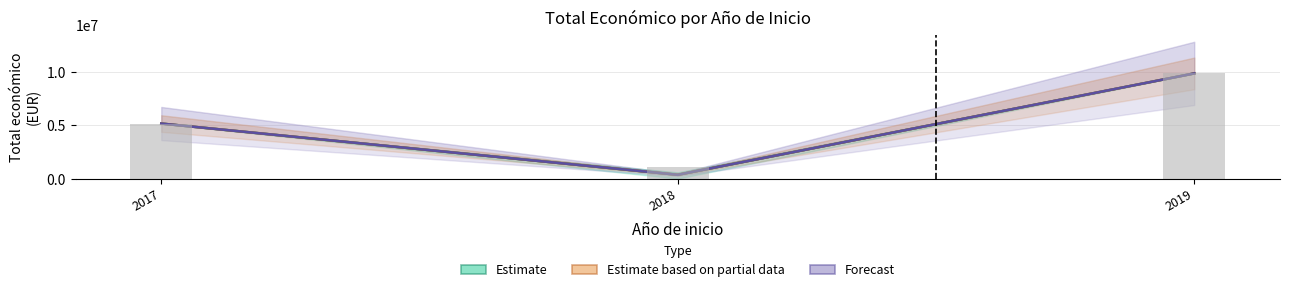

Count the Estimate based on partial data values in the range 376101 to 9847932.

3